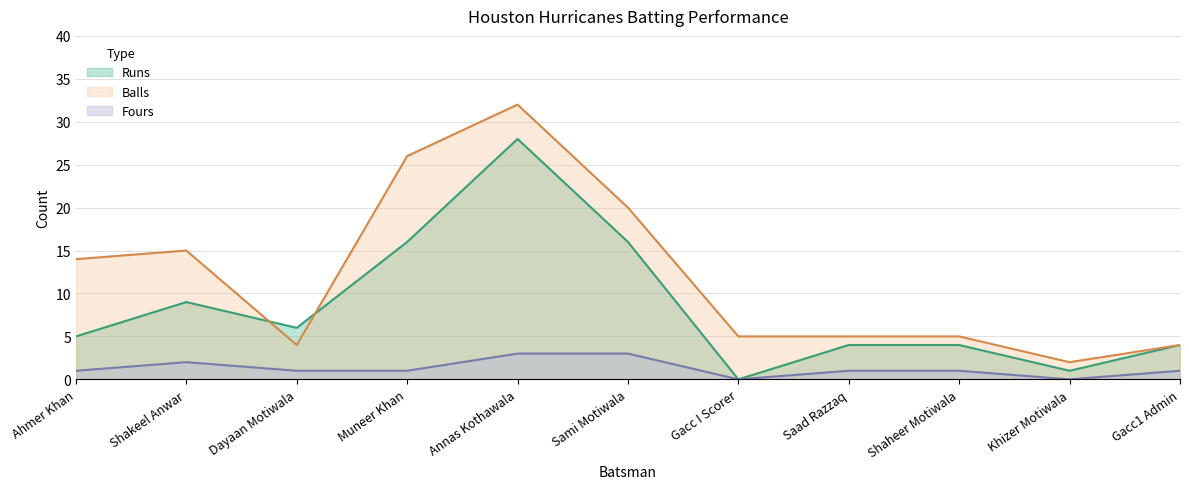

List the series in order of their peak value, lowest first.

Fours, Runs, Balls